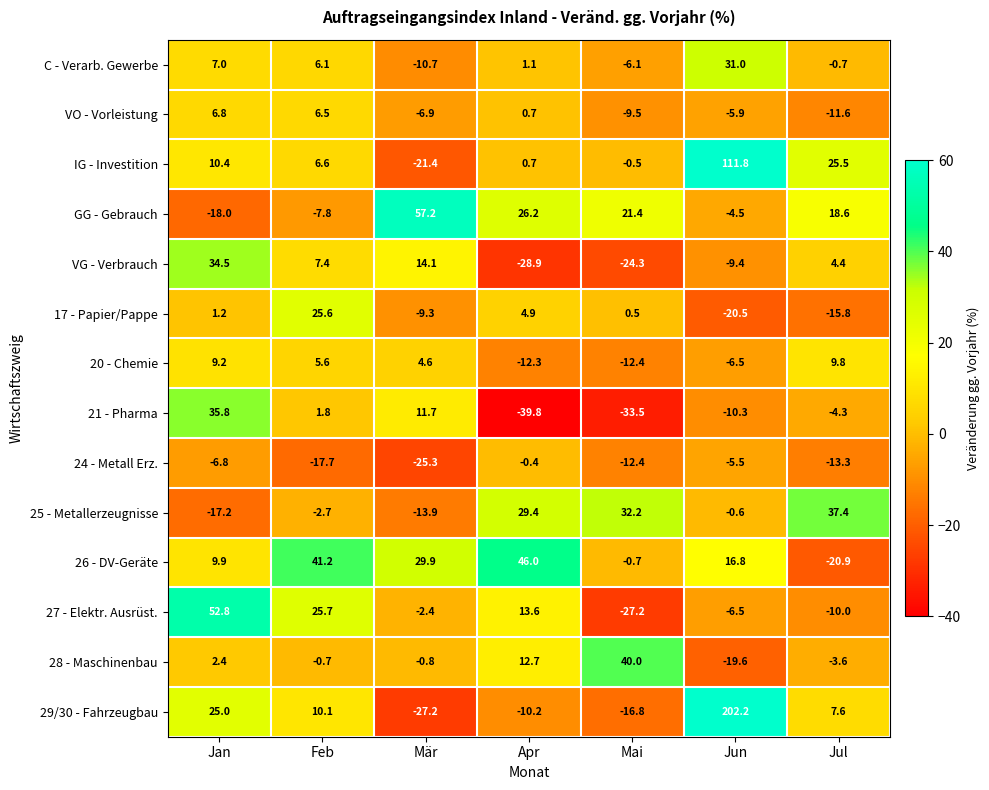

The value of GG - Gebrauch at Jun is -2.7. True or false?

False